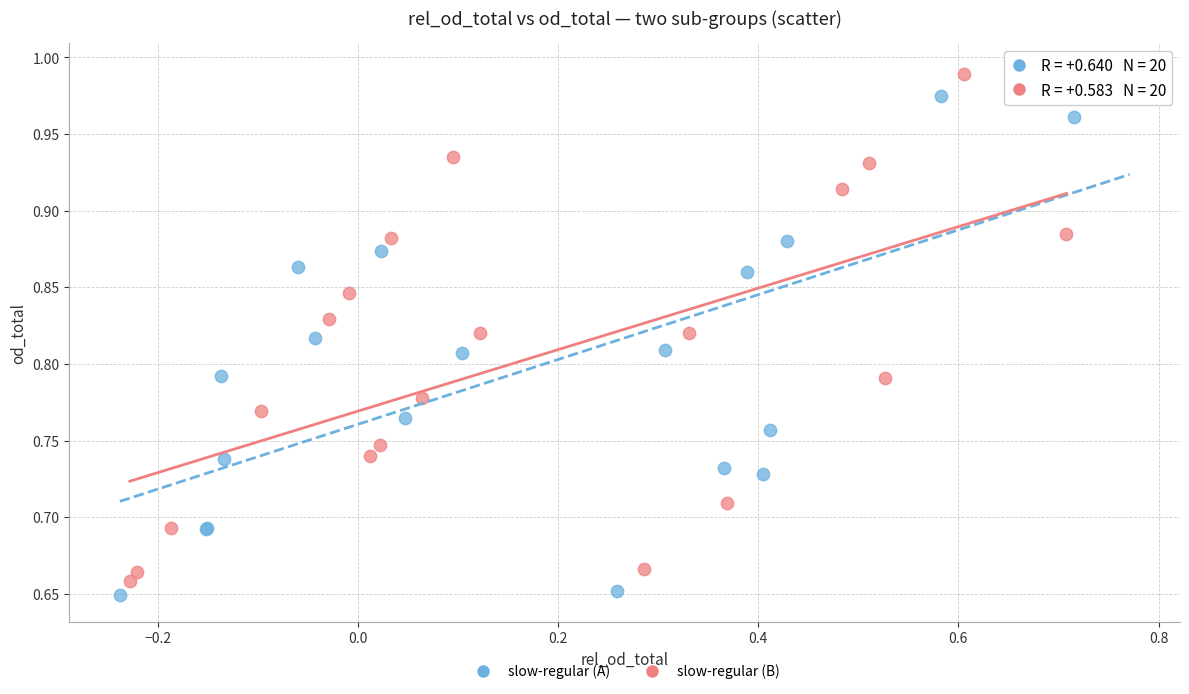

What are all the series names shown in the legend?

slow-regular (A), slow-regular (B)